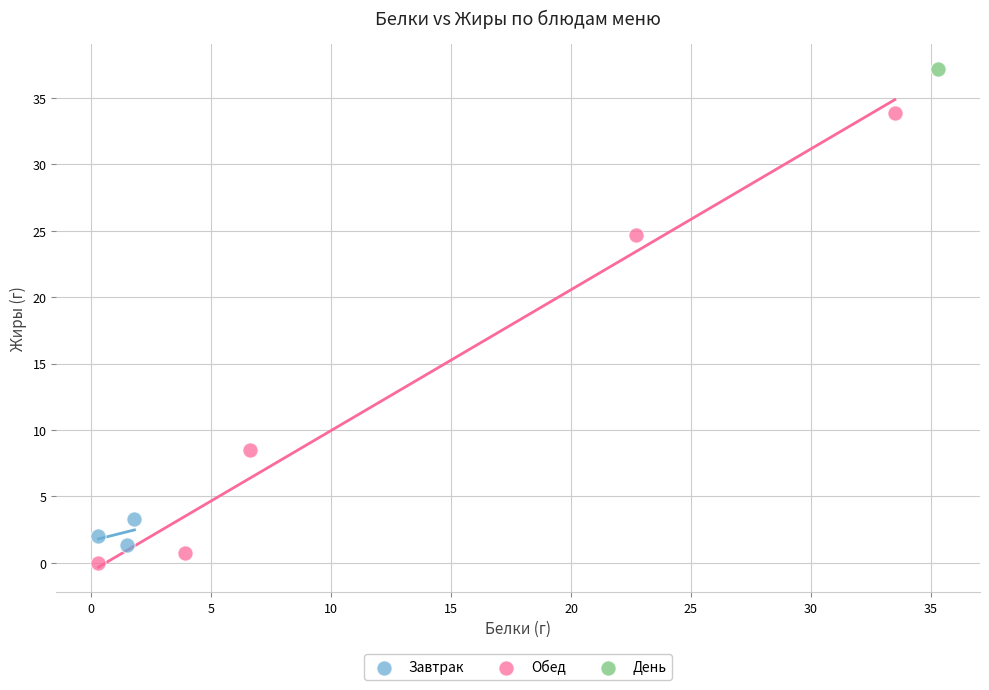

Which series contains the highest Y value?

День